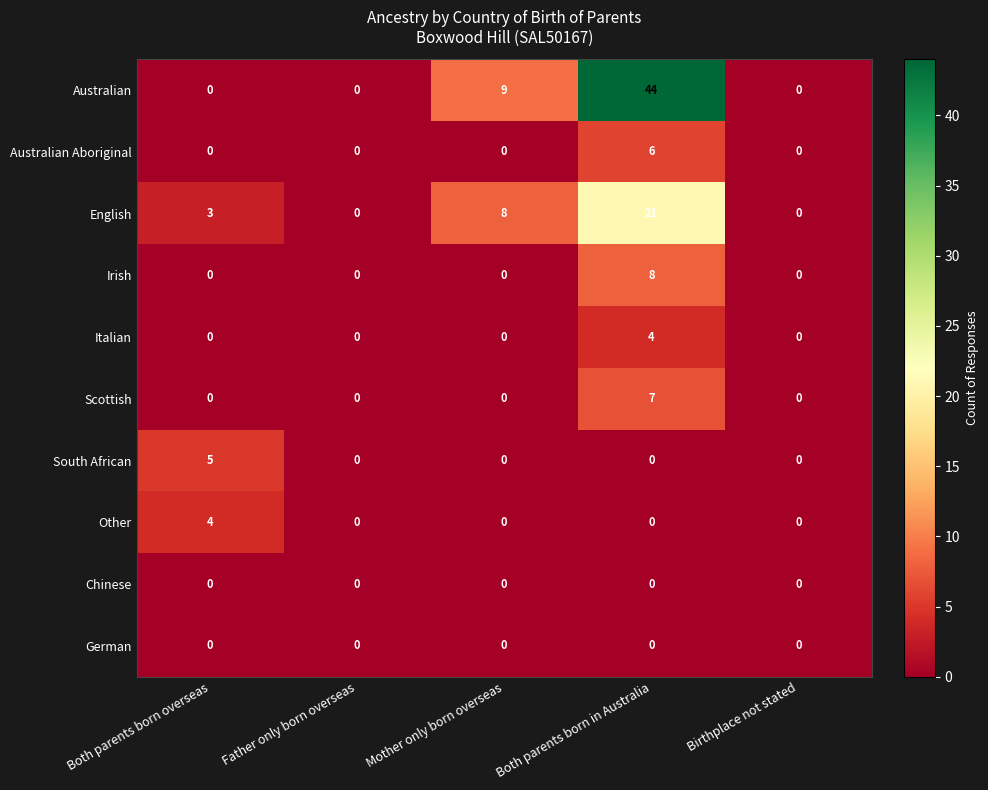

Is it true that Italian equals 1 at Birthplace not stated?

False